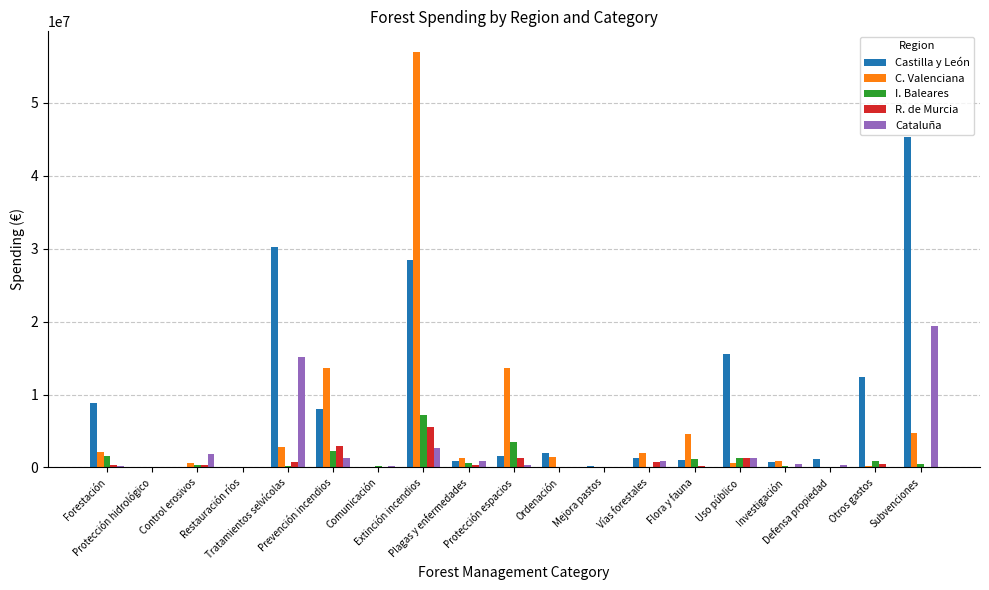

What is the sum of the C. Valenciana values at Control erosivos and Subvenciones?

5298713.6